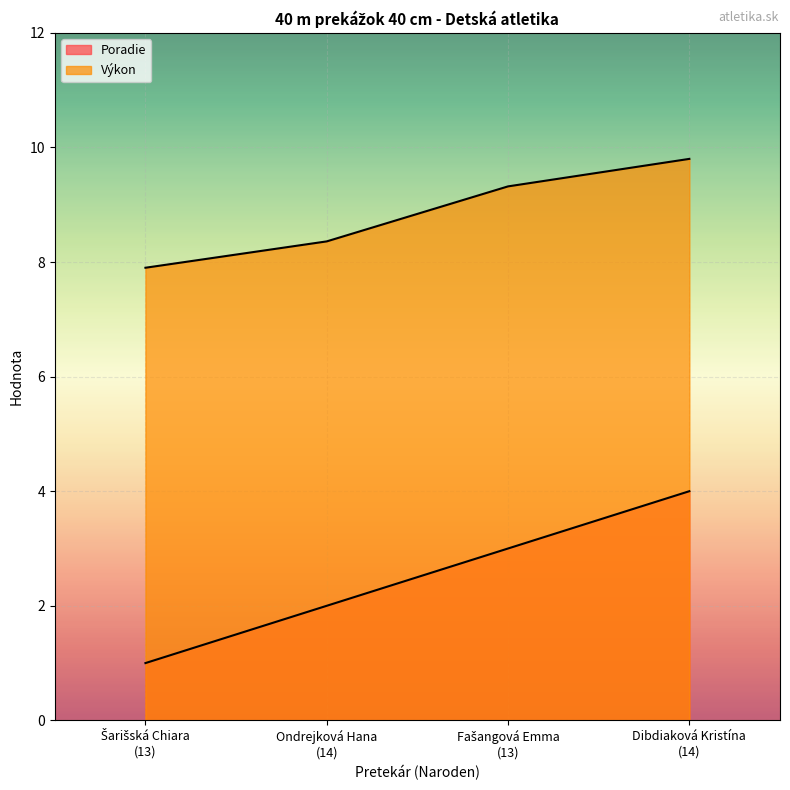

How many lines are shown in the chart?

2